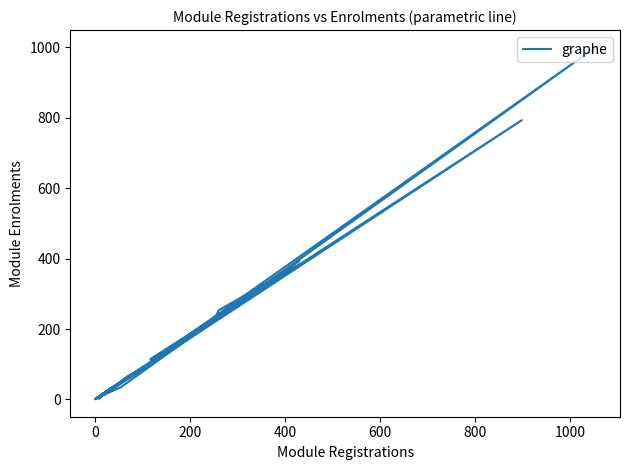

Reading left to right, transcribe all the data shown in this chart.

117	65	61	2	35	32	28	22	385	253	235	114	232	394	69	13	5	4	8	10	8	5	1	2	1	19	13	5	5	5	5	1	8	5	4	35	999	13	793	164